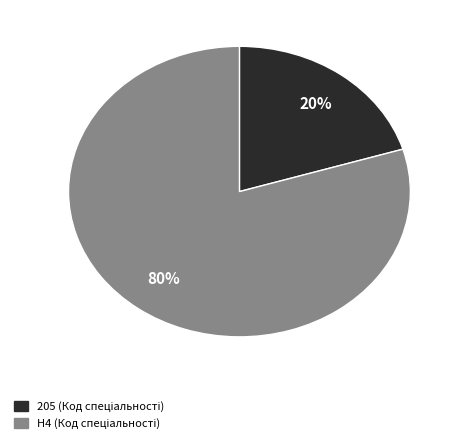

Between H4 and 205, which is larger?

H4